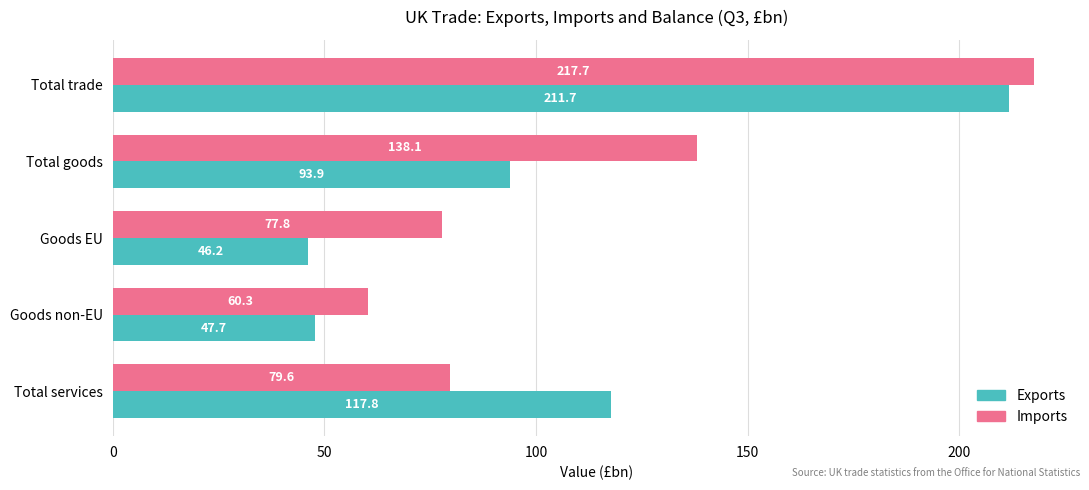

The value of Exports at Total goods is 93.9. True or false?

True